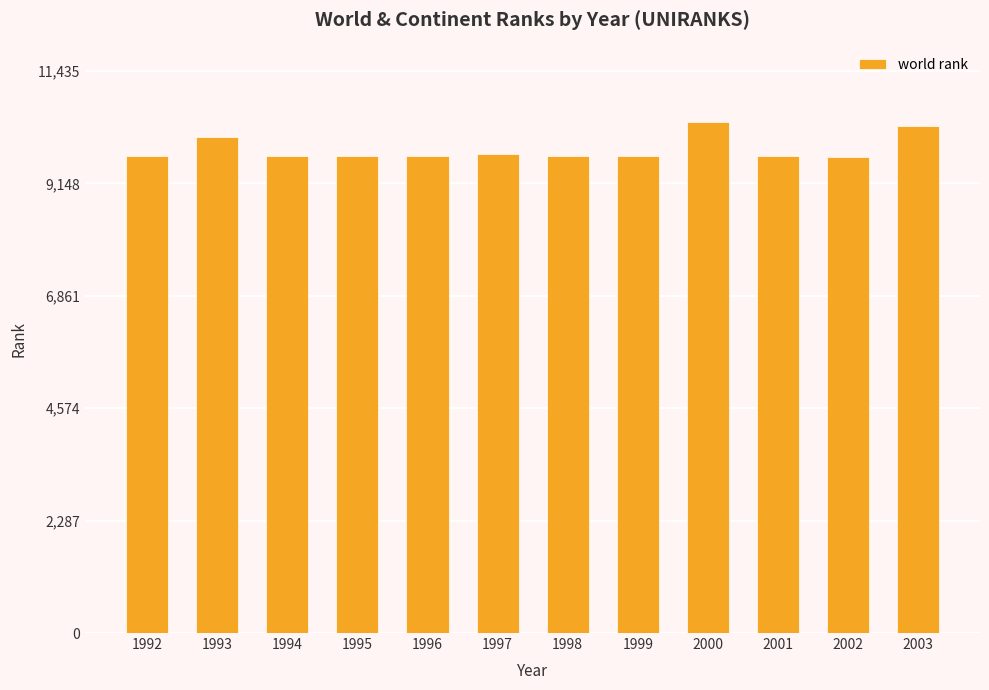

What is the smallest value displayed?

9689